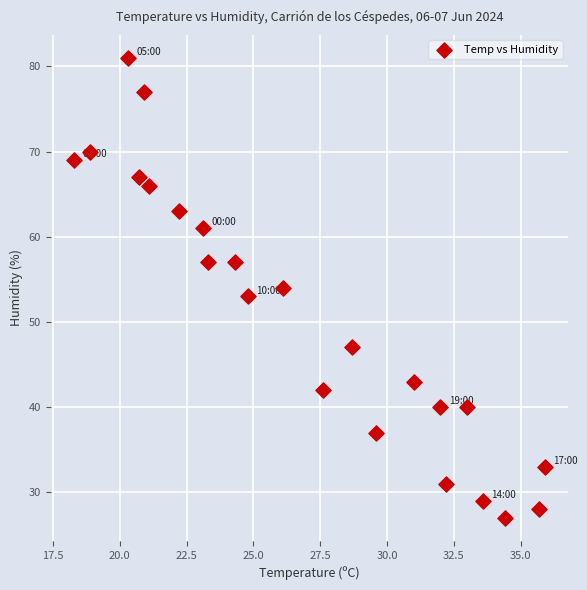

What is the range of Y values (max minus min)?

54